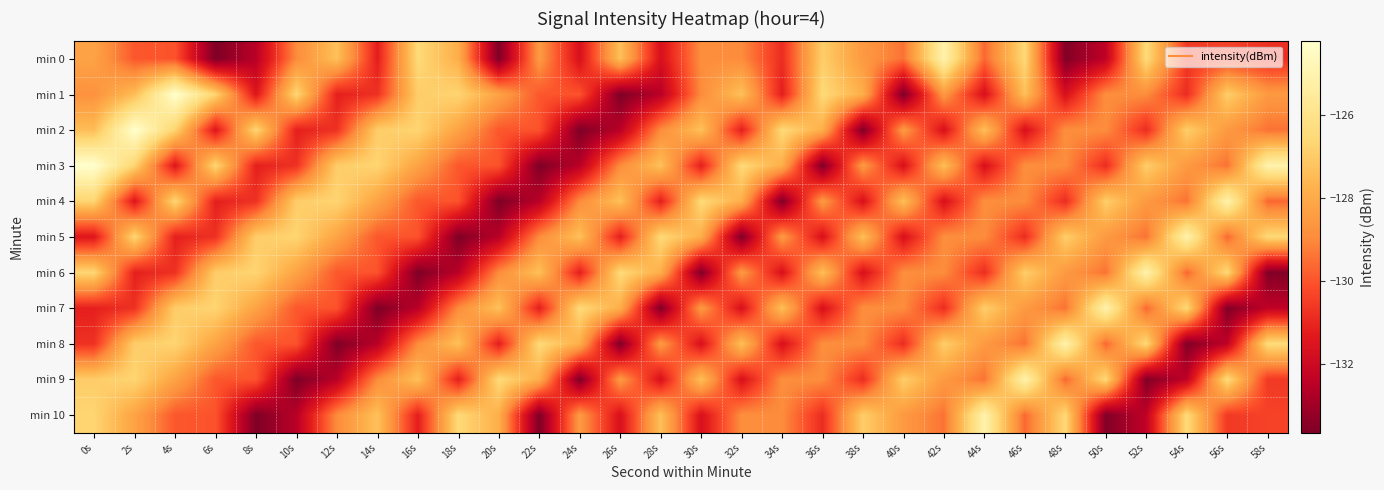

How many distinct data groups are displayed?

11